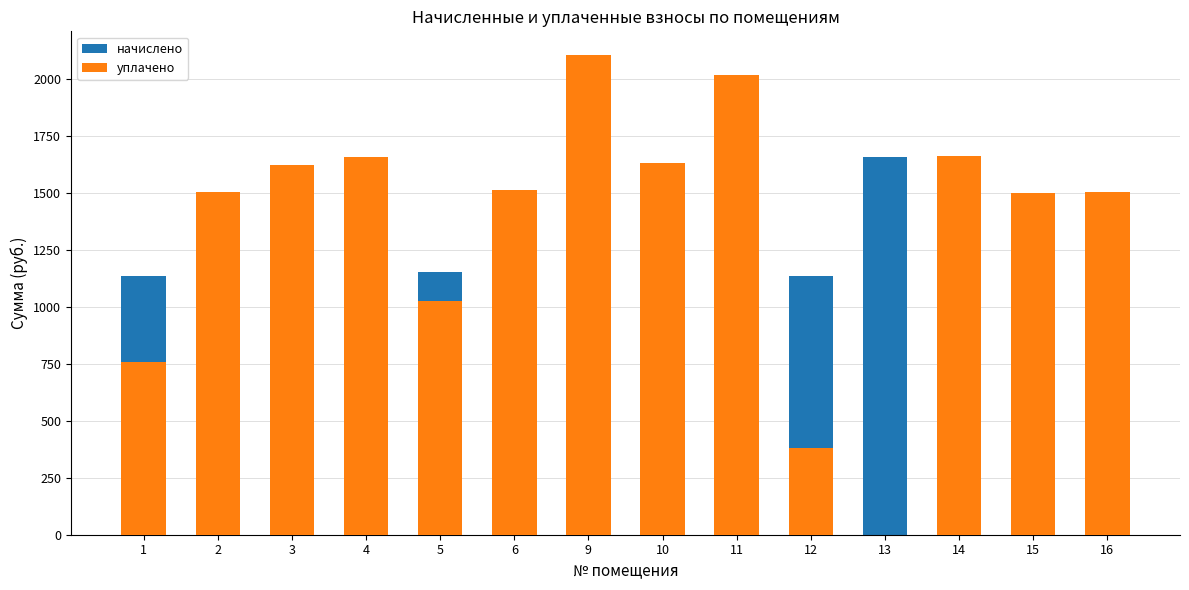

What is the difference between the maximum and minimum values in the уплачено series?

2106.1